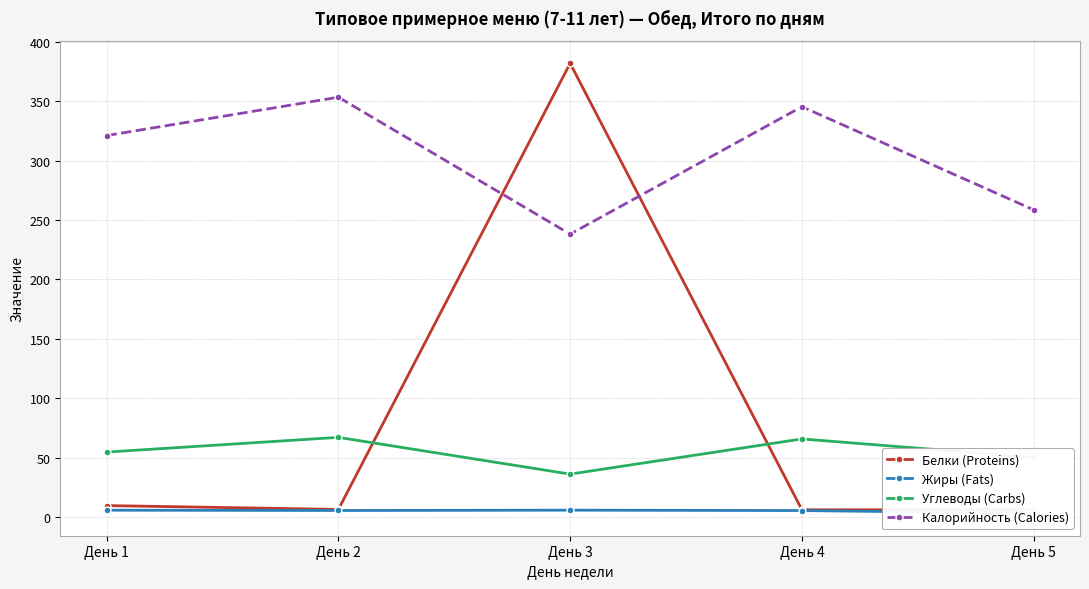

True or false: Углеводы (Carbs) has a value of 54.7 at День 1.

True